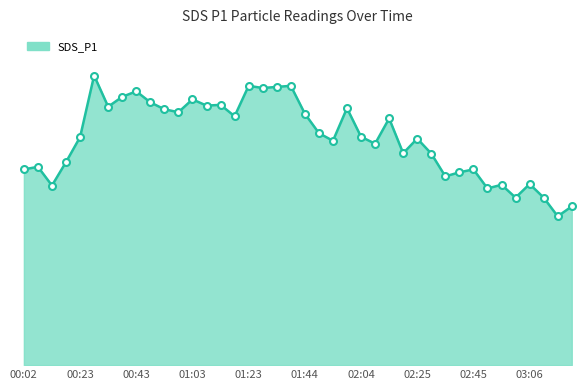

At which label does the data first exceed 62?

00:23